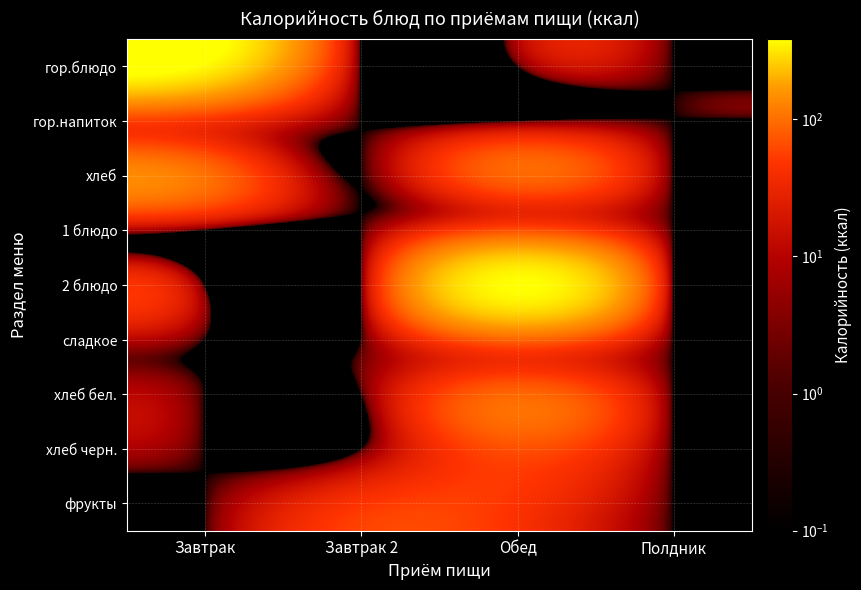

Reading left to right, what are all the values shown in this chart?

гор.блюдо: Завтрак=363.7	Завтрак 2=0.1	Обед=0.1	Полдник=0.1
гор.напиток: Завтрак=45.3	Завтрак 2=0.1	Обед=0.1	Полдник=0.1
хлеб: Завтрак=103.3	Завтрак 2=0.1	Обед=90.4	Полдник=0.1
1 блюдо: Завтрак=0.1	Завтрак 2=0.1	Обед=68.2	Полдник=0.1
2 блюдо: Завтрак=0.1	Завтрак 2=0.1	Обед=383.9	Полдник=0.1
сладкое: Завтрак=0.1	Завтрак 2=0.1	Обед=89.1	Полдник=0.1
хлеб бел.: Завтрак=0.1	Завтрак 2=0.1	Обед=90.4	Полдник=0.1
хлеб черн.: Завтрак=0.1	Завтрак 2=0.1	Обед=68.2	Полдник=0.1
фрукты: Завтрак=0.1	Завтрак 2=47.1	Обед=47.1	Полдник=0.1